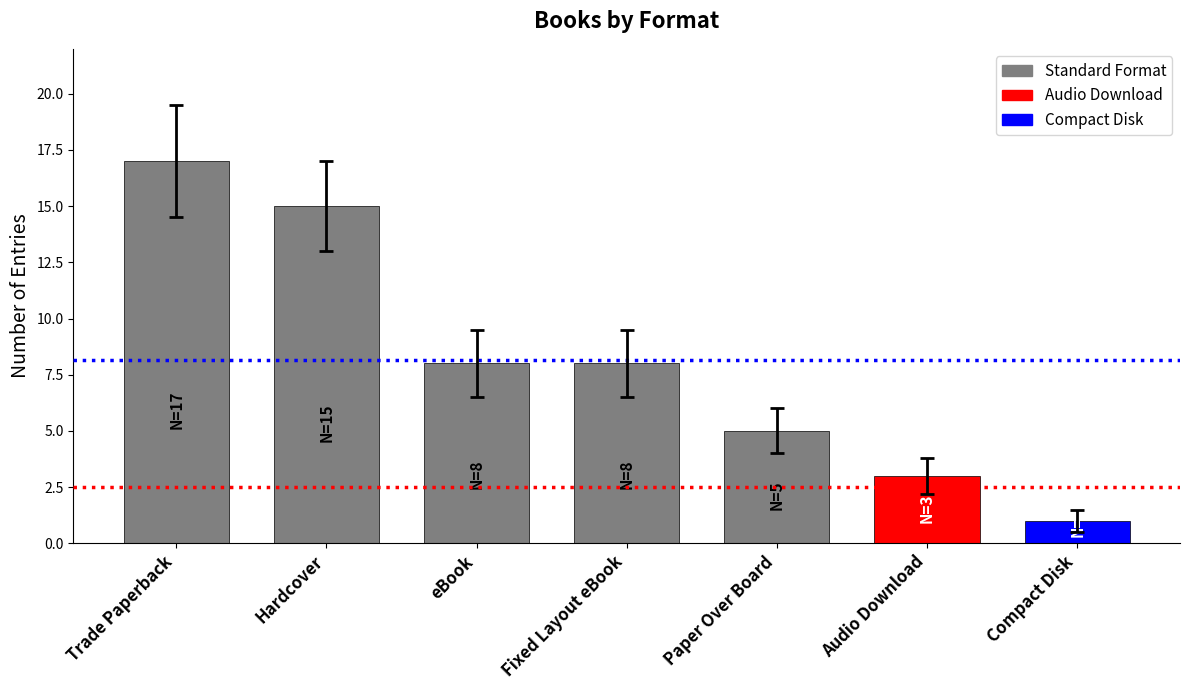

Count the number of categories in the chart.

7